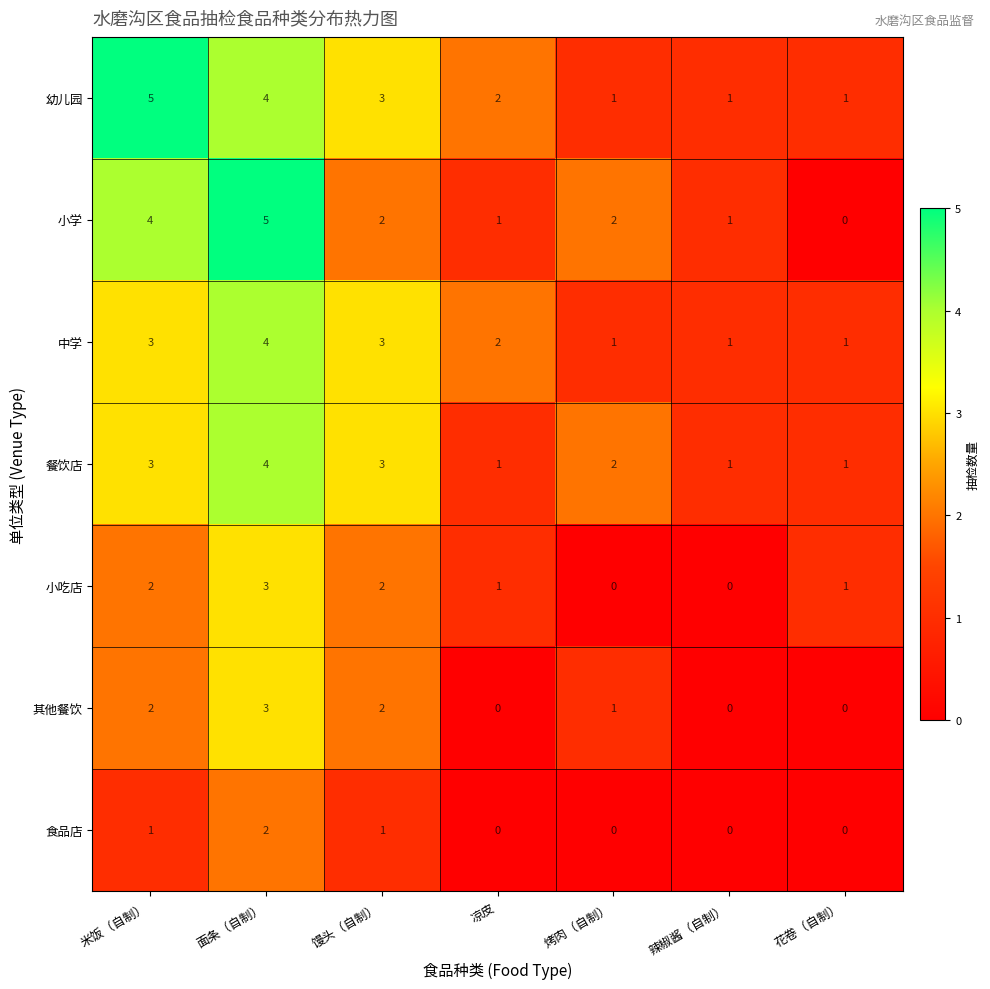

What is the maximum value shown in the chart?

5